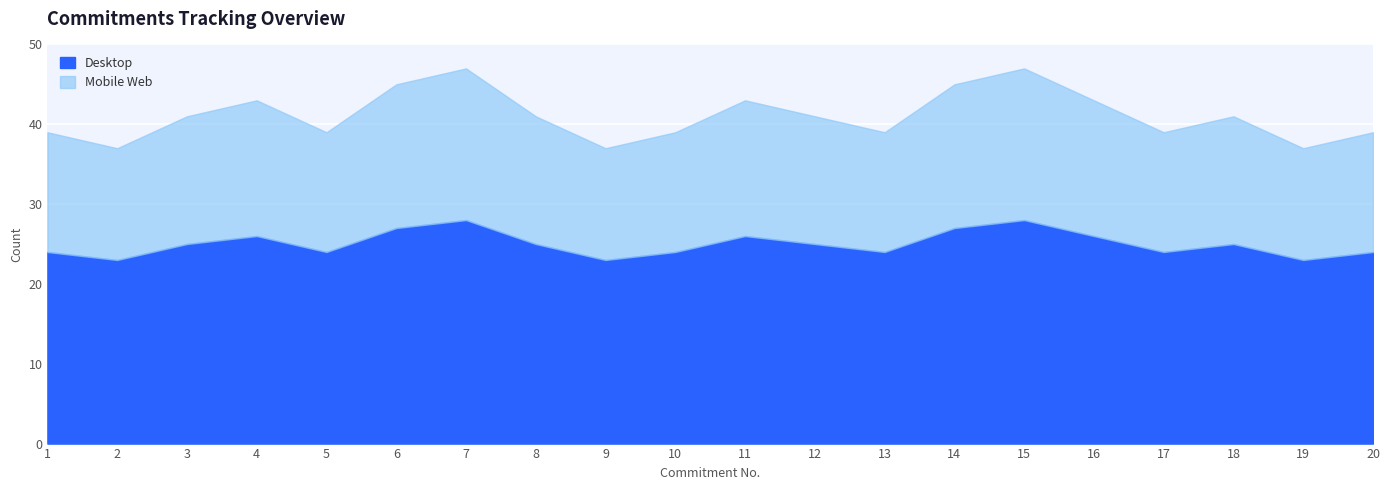

Which series has the largest range (max minus min)?

Desktop